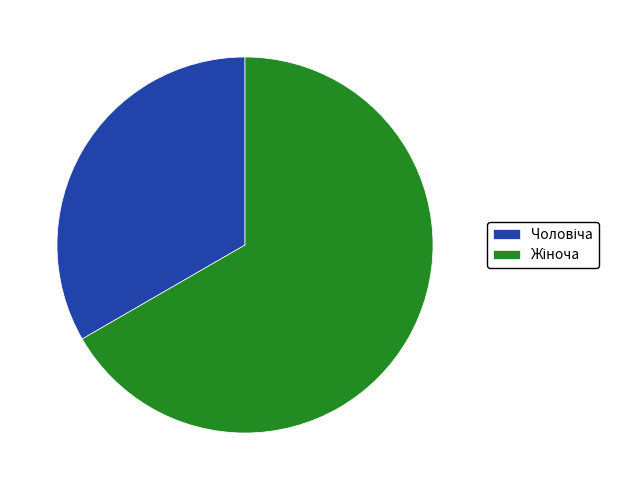

Does any single category account for the majority?

Yes